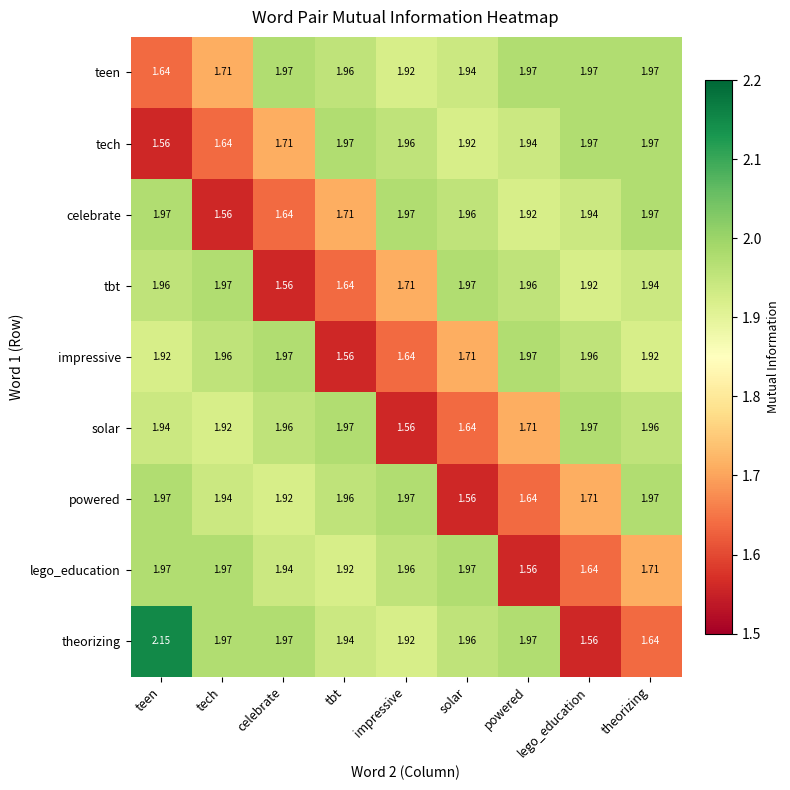

Is the value of solar at celebrate greater than the value of celebrate at teen?

No